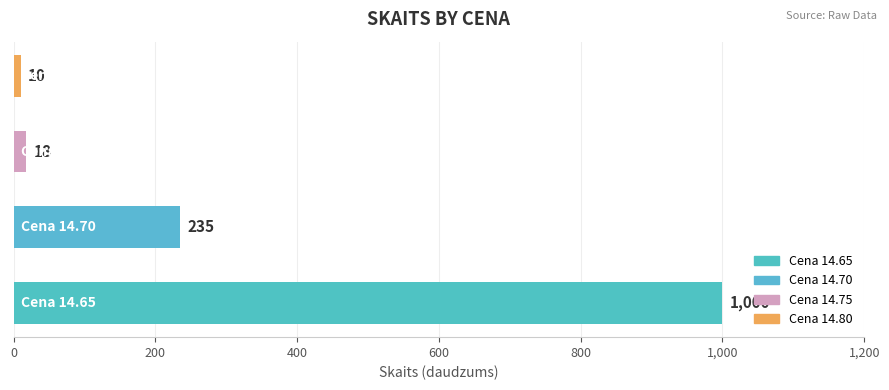

What is the sum of all values?

1263